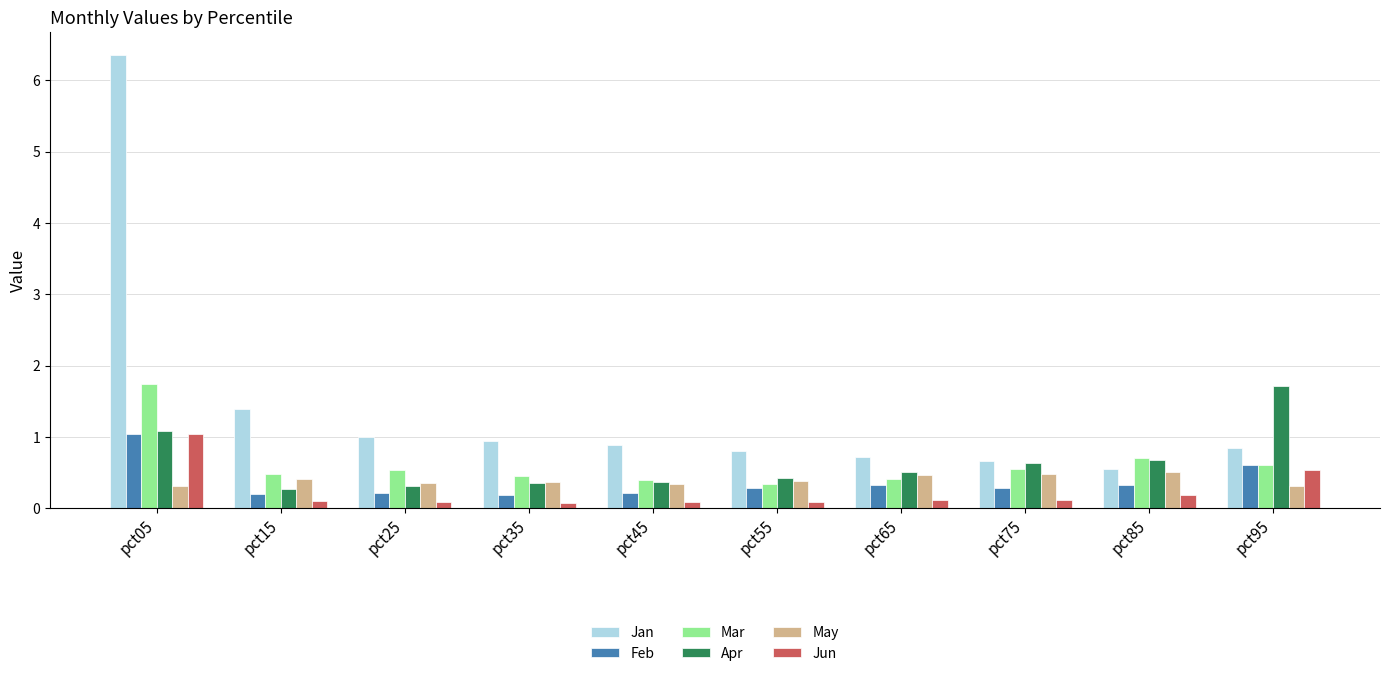

What is the value of the Feb bar at the 2nd from the left?

0.2